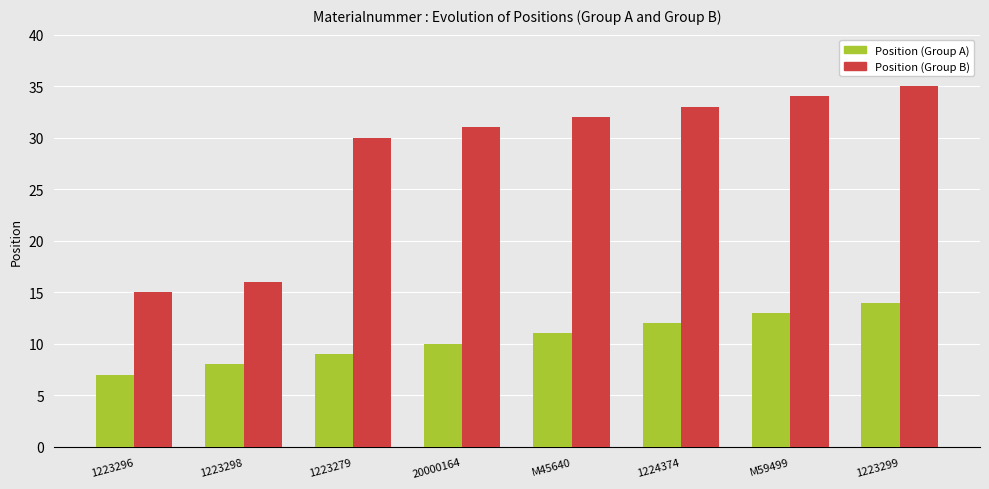

What is the label of the 6th bar from the left?

1224374